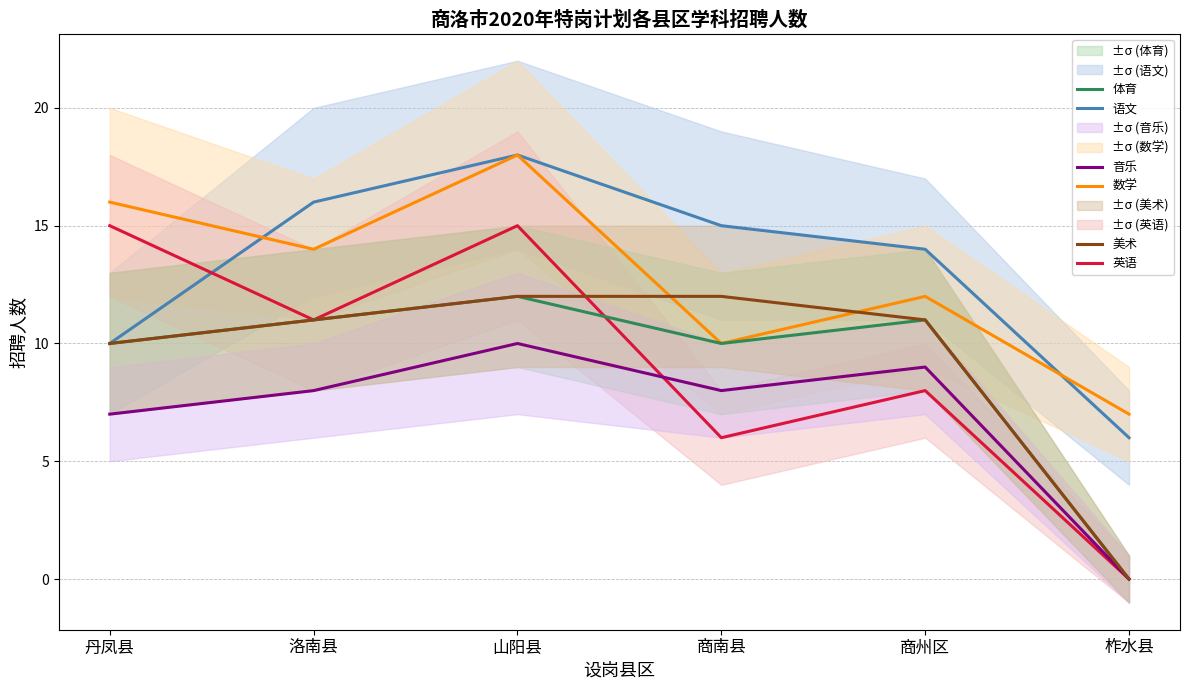

Where does the 数学 series first go above 14?

丹凤县